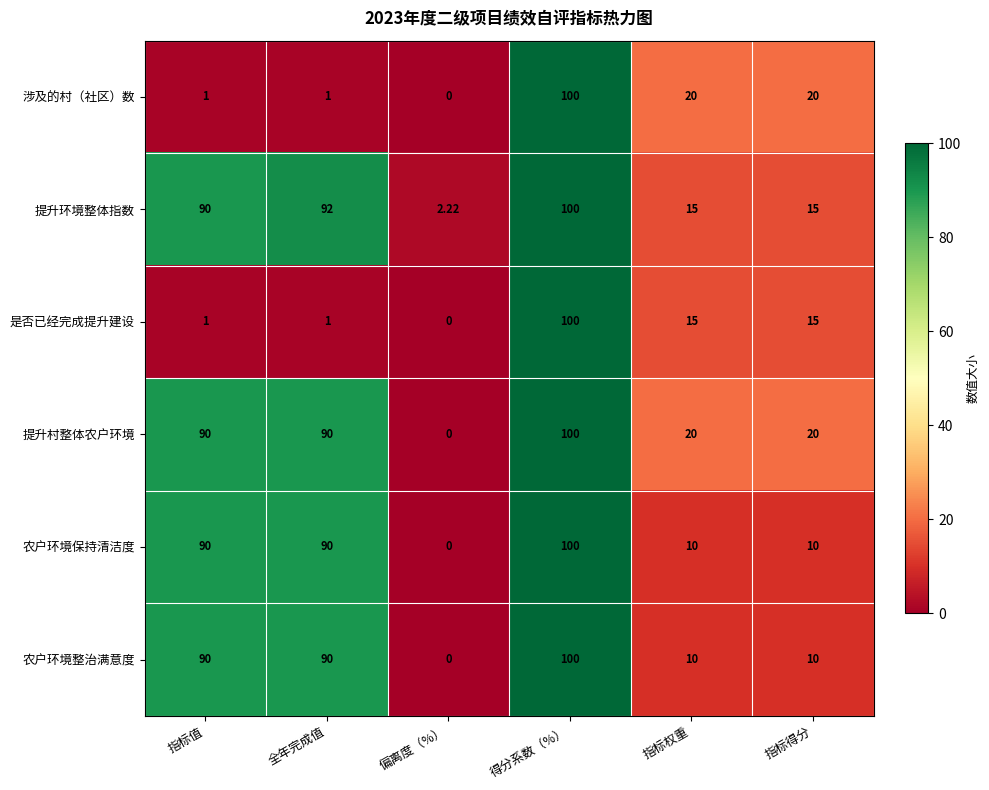

At which category does the chart reach its minimum across all series?

偏离度（%）